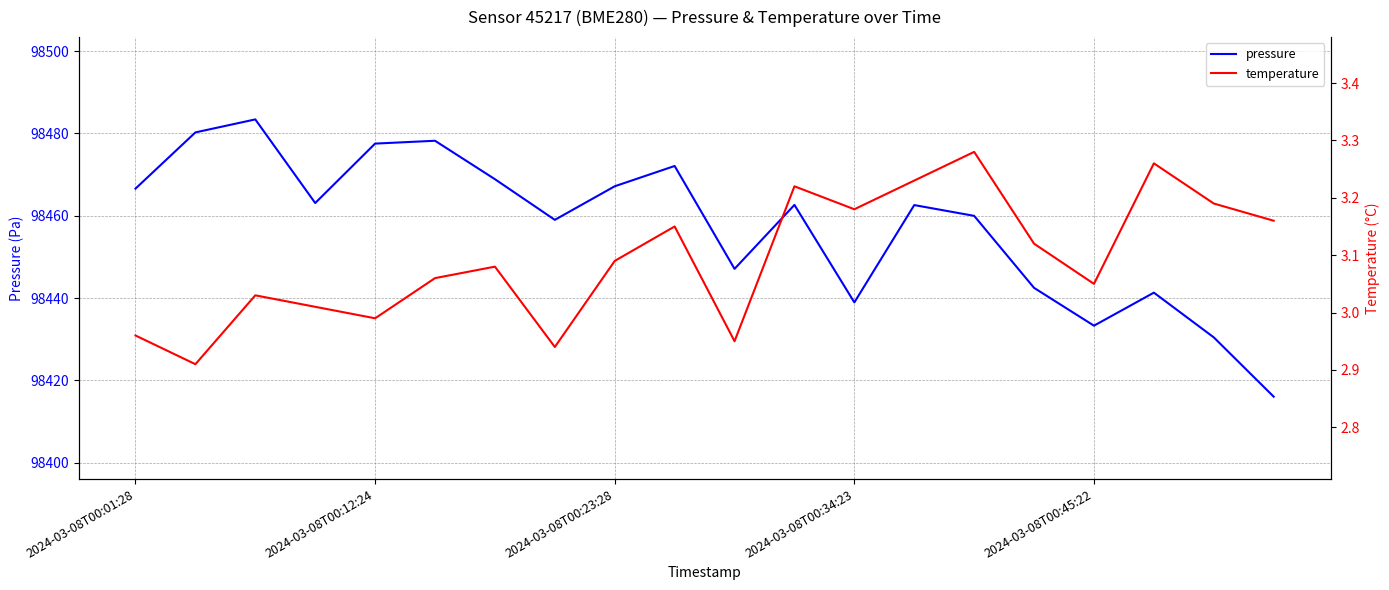

How many data points in temperature are above 3?

15